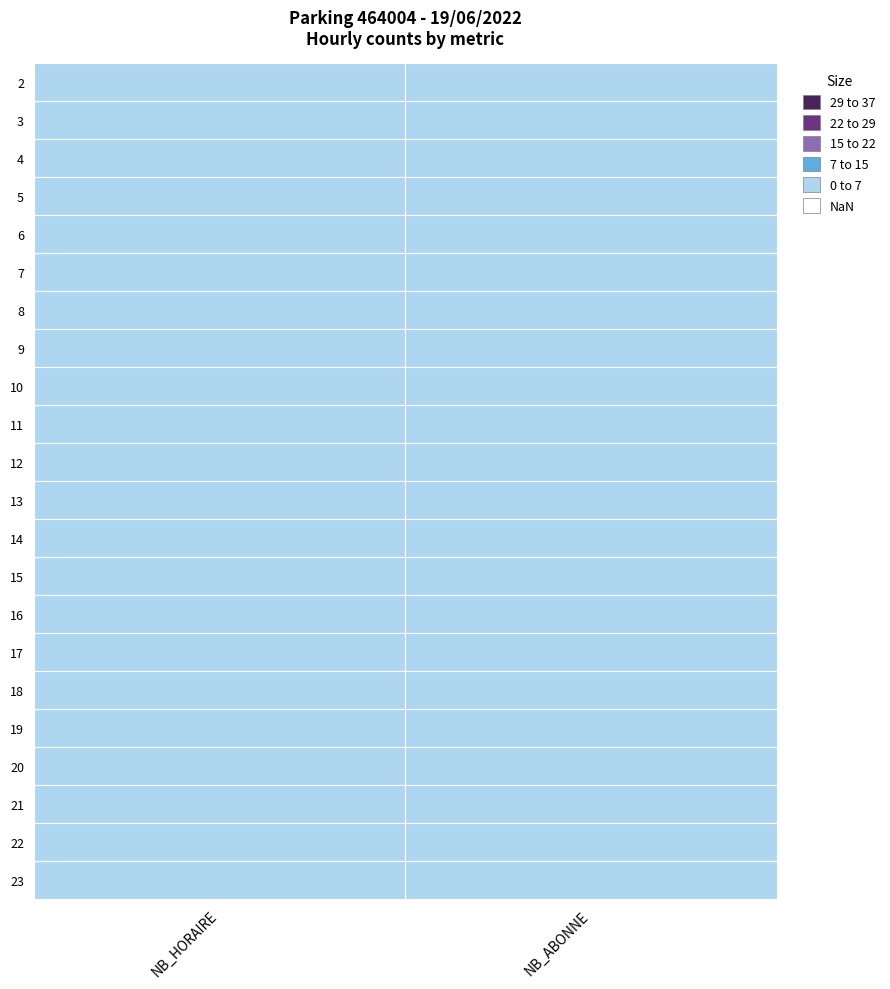

Is it true that NB_ABONNE equals 0 at 3?

True